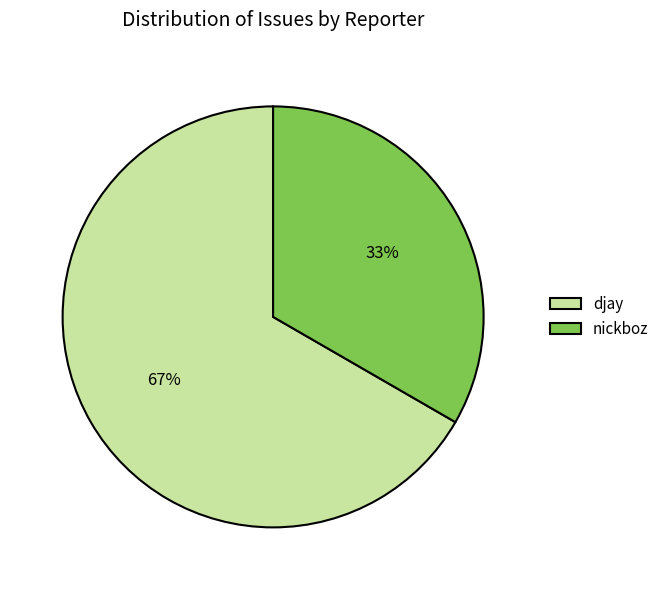

What is the ratio of the value at nickboz to the value at djay?

0.5